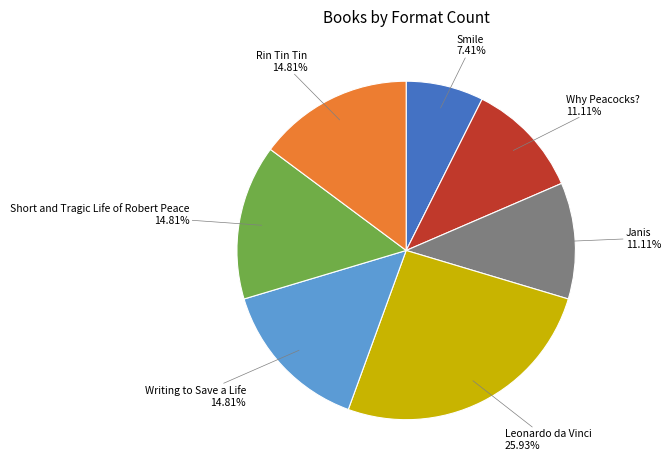

Is there a majority slice in this chart?

No